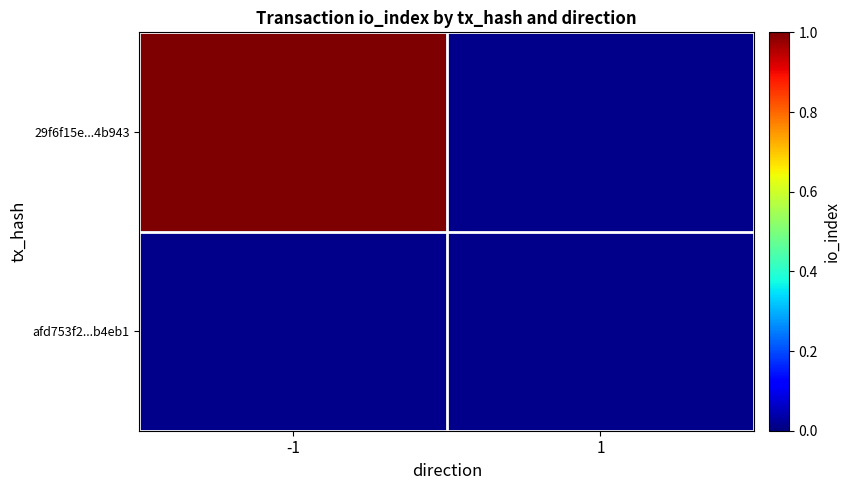

Reading left to right, what are all the values shown in this chart?

29f6f15e...4b943: -1=1	1=0
afd753f2...b4eb1: -1=0	1=0